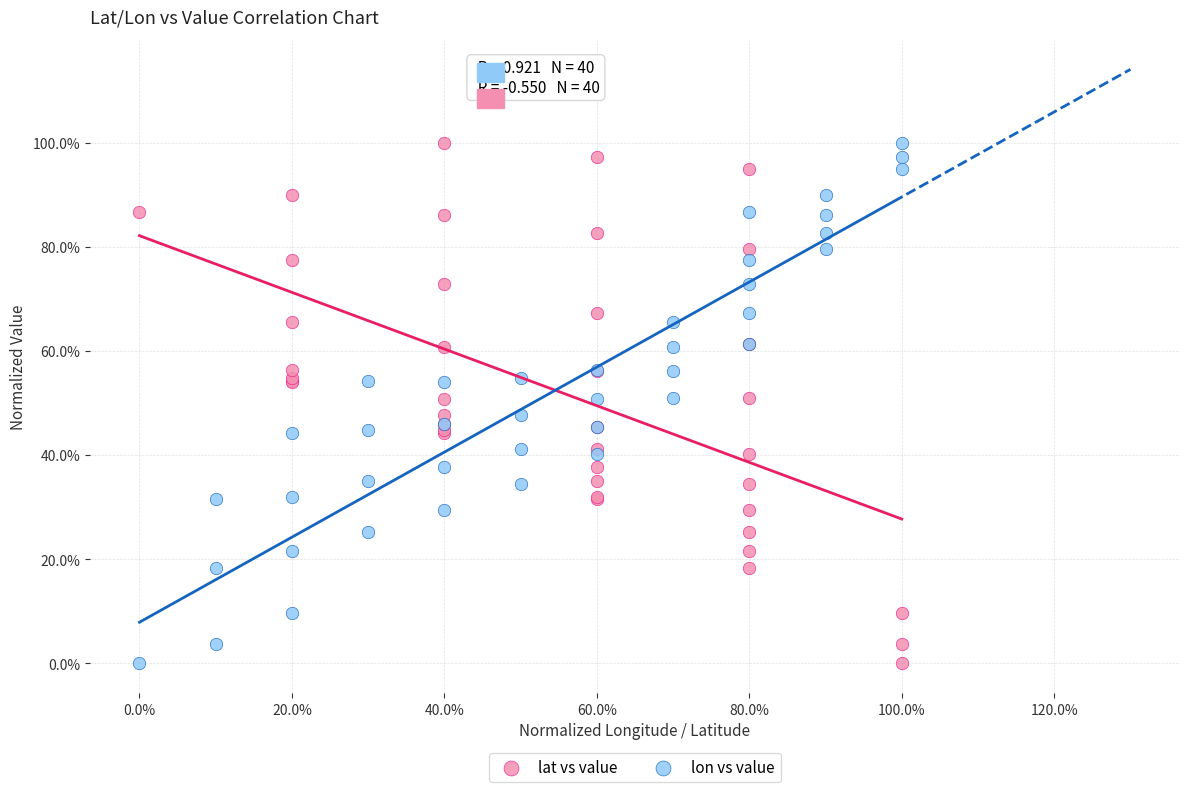

What are all the series names shown in the legend?

lat vs value, lon vs value